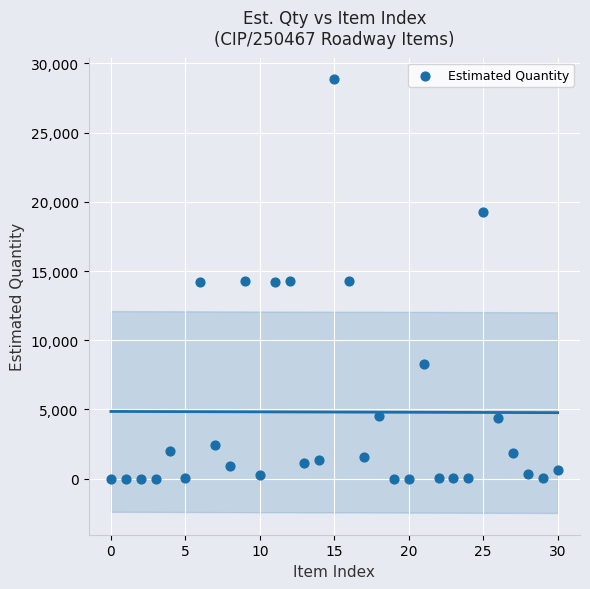

What is the range of Y values (max minus min)?

28847